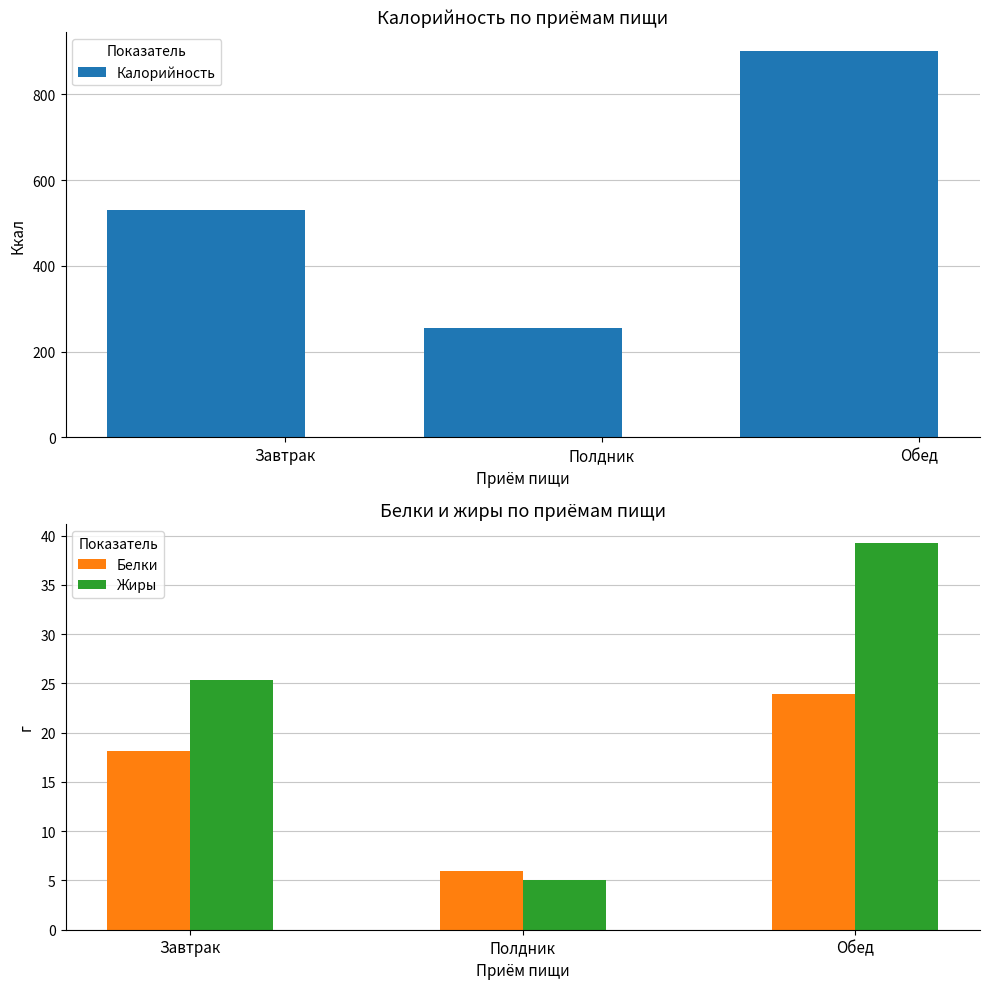

What is the label of the 3rd bar from the right?

Завтрак